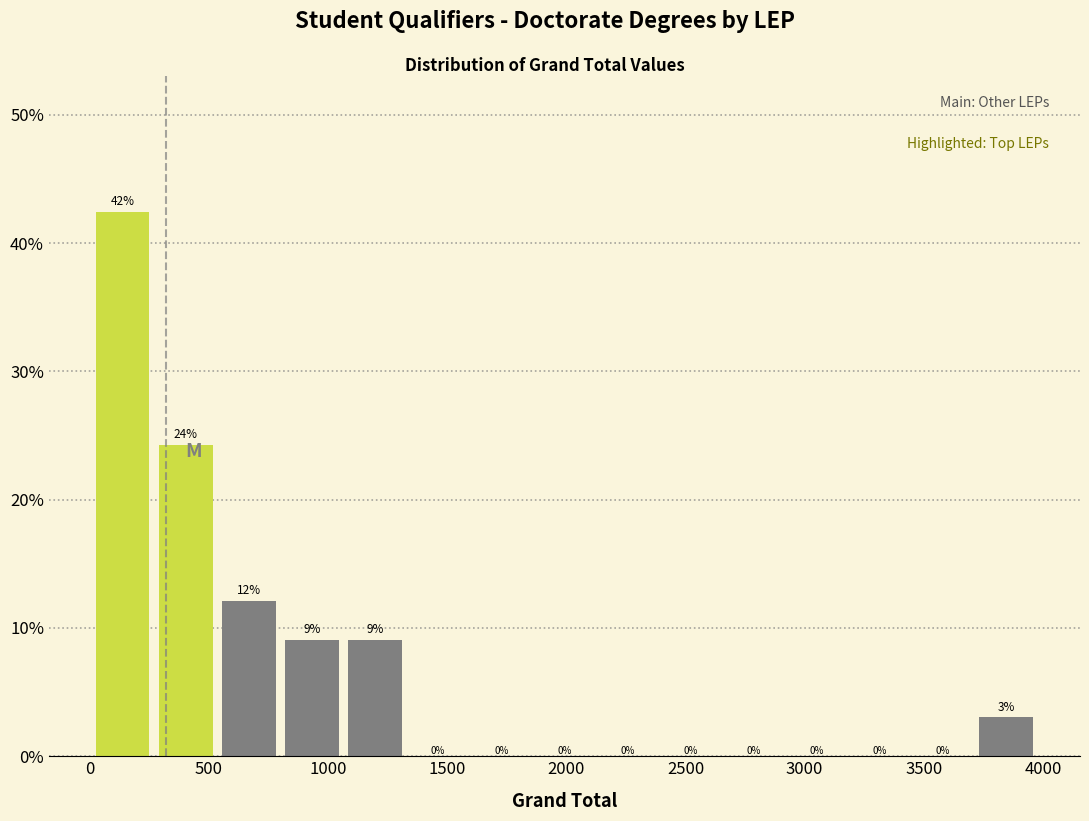

Over which range of the x-axis is the bar tallest?

0 to 250